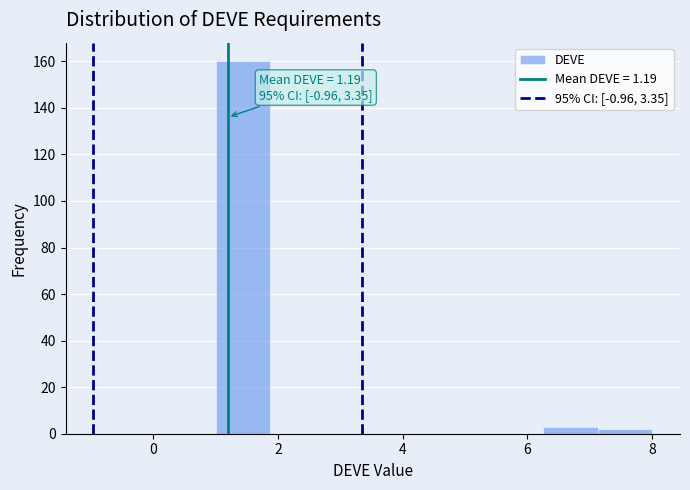

Over which range of the x-axis is the bar tallest?

1.0 to 1.8